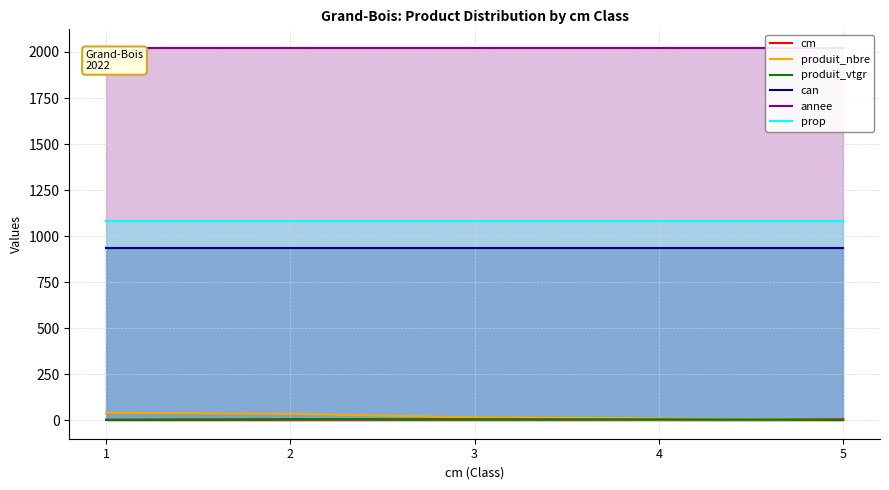

Is the value of produit_nbre at 5 greater than the value of produit_vtgr at 5?

Yes